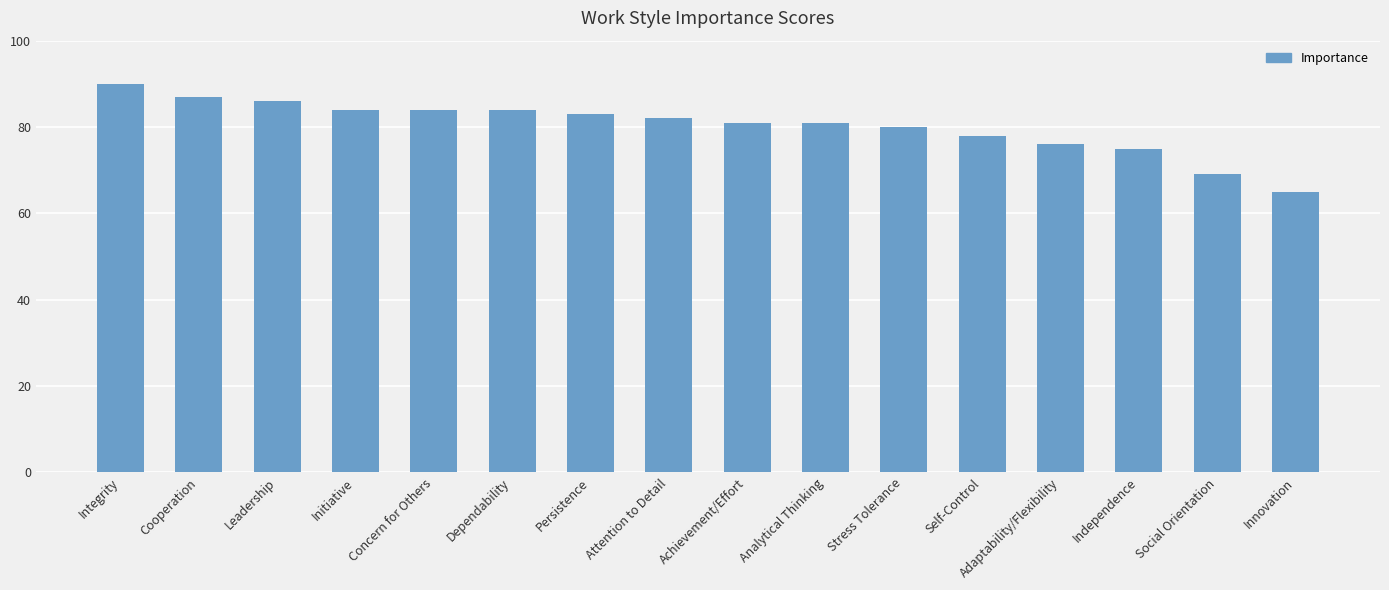

What is the greatest value displayed?

90